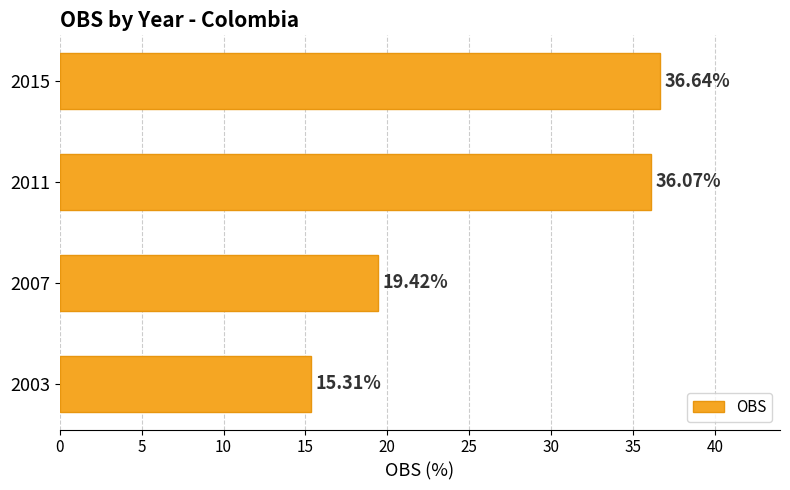

Between 2015 and 2003, which is larger?

2015